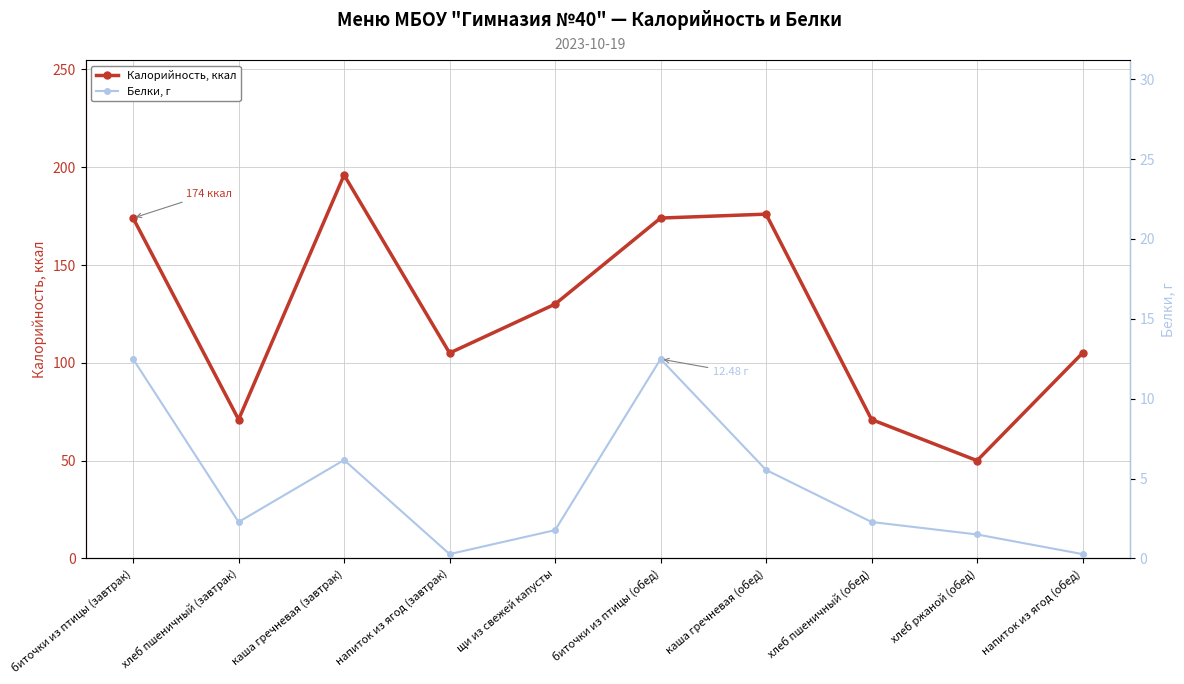

Count the number of data series in this chart.

2